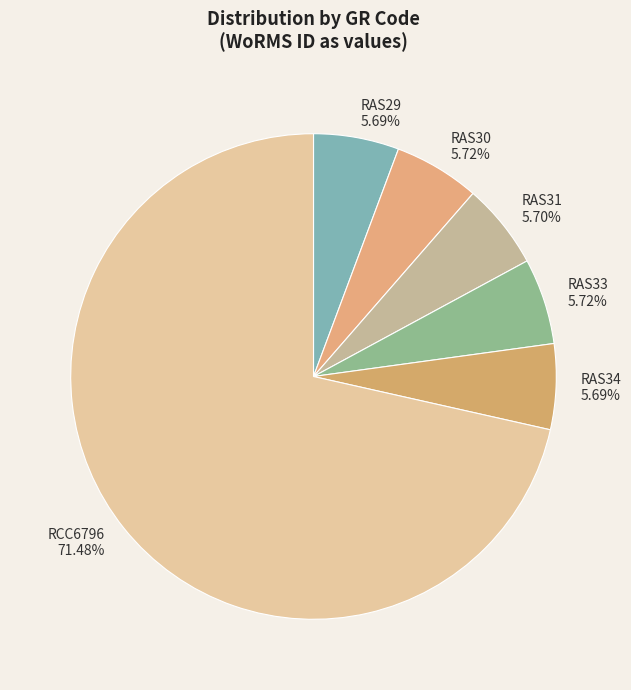

Which slice represents more than half of the pie?

RCC6796